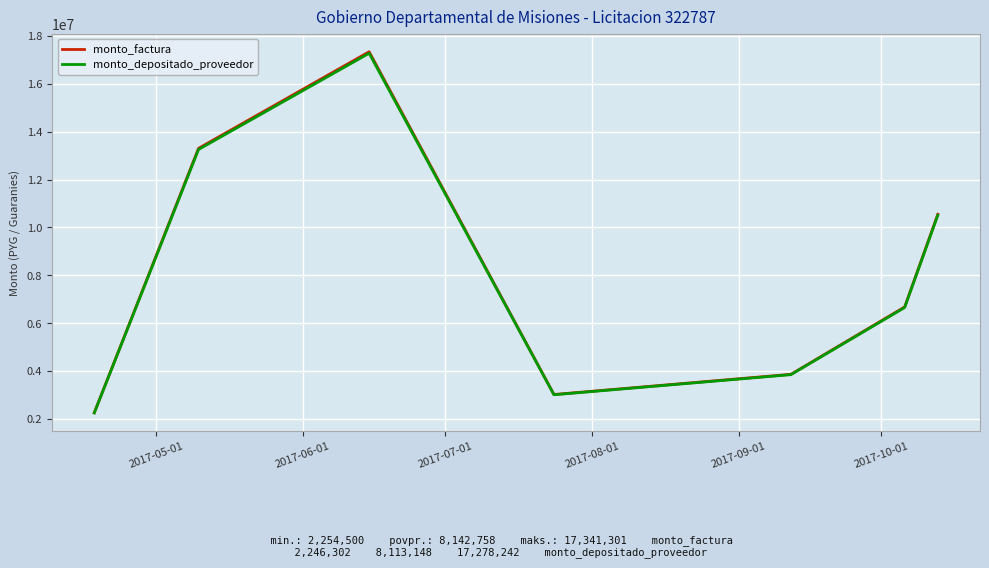

Which series has the largest range (max minus min)?

monto_factura